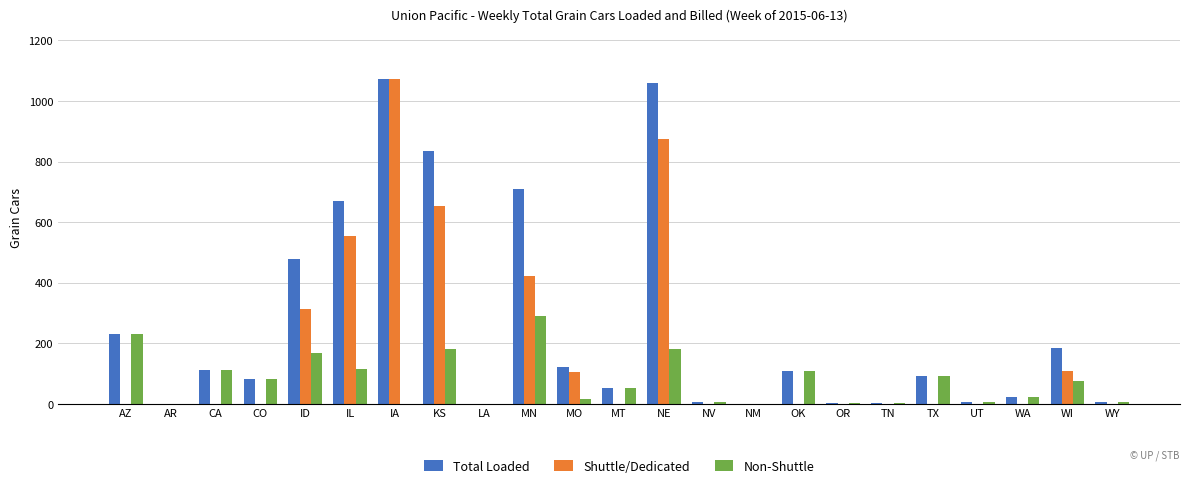

What is the sum of the Total Loaded values at CA and CO?

195